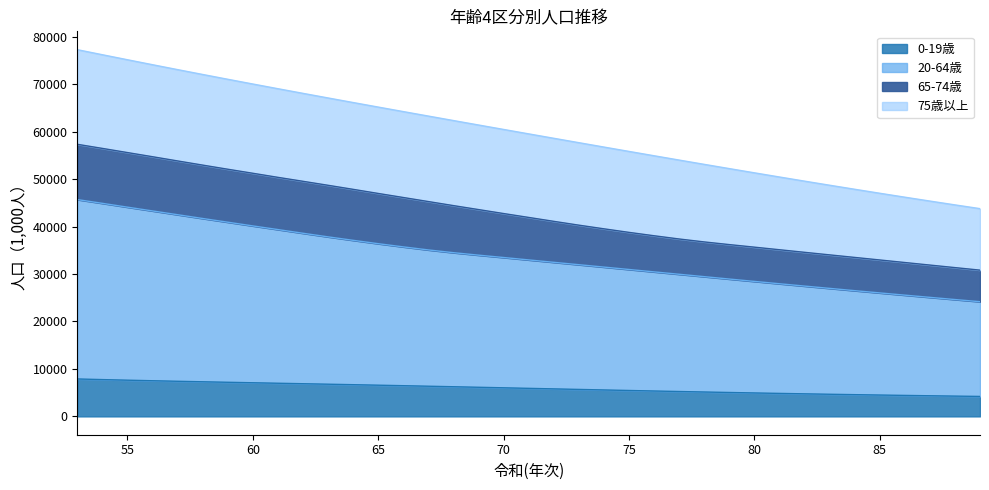

What is the maximum value for 0-19歳?

7883.5